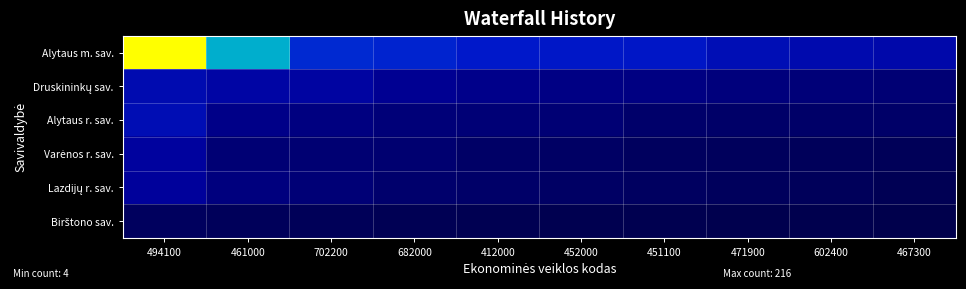

At how many categories does at least one series exceed 184?

1